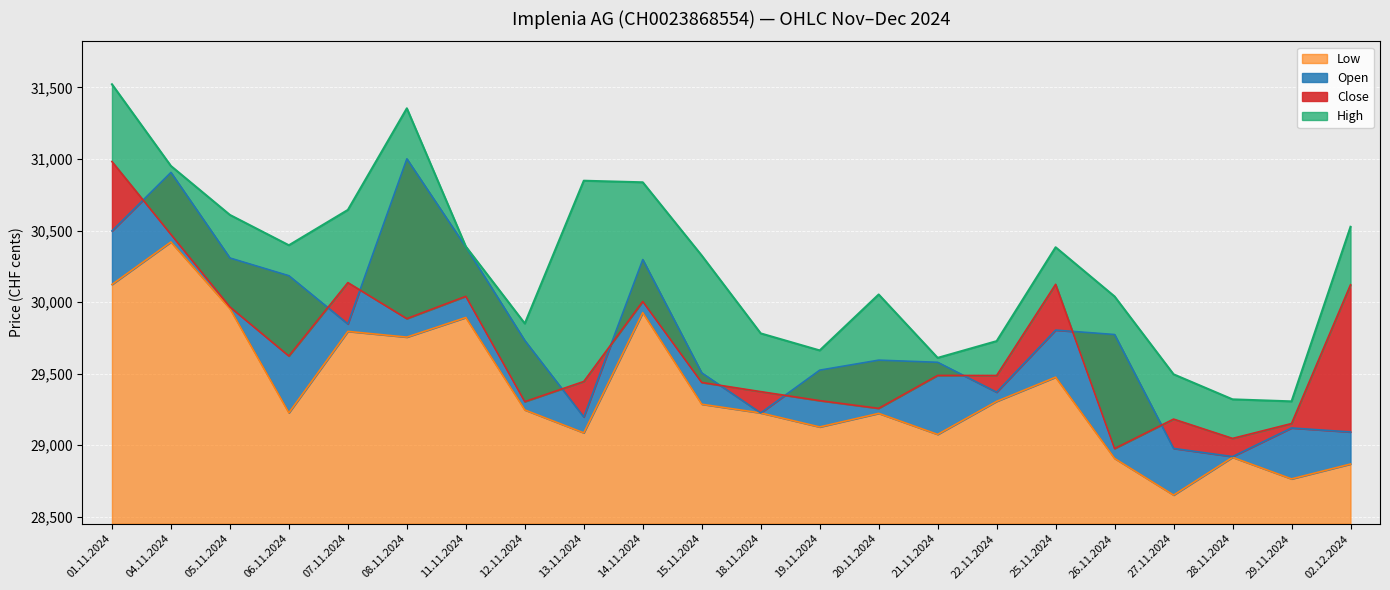

What is the minimum value for Open?

28920